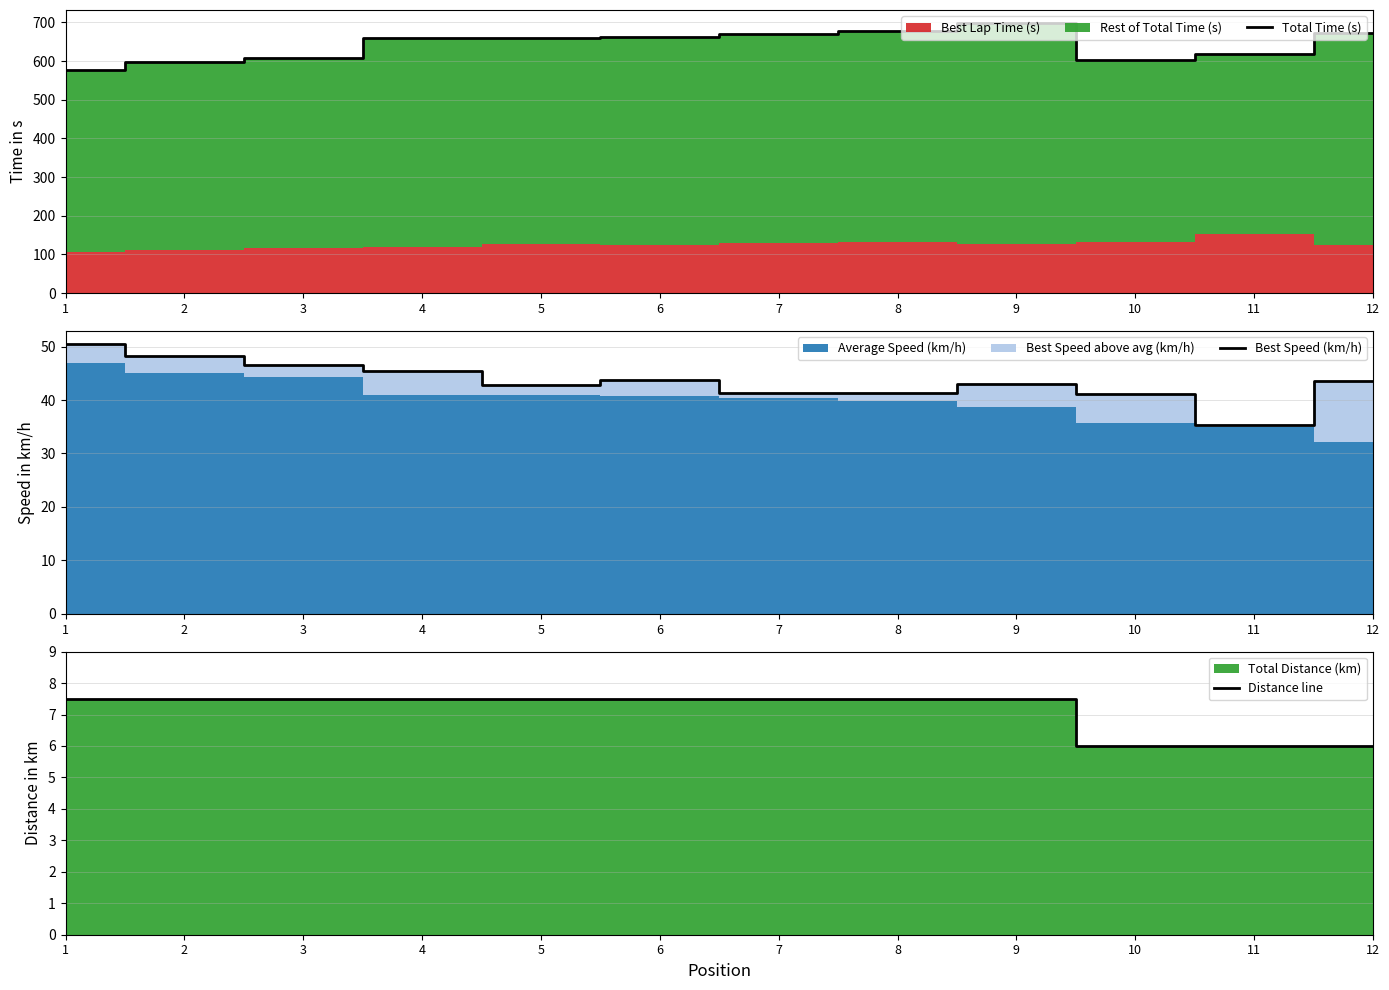

True or false: Best Speed (km/h) and Distance line intersect in this chart.

False